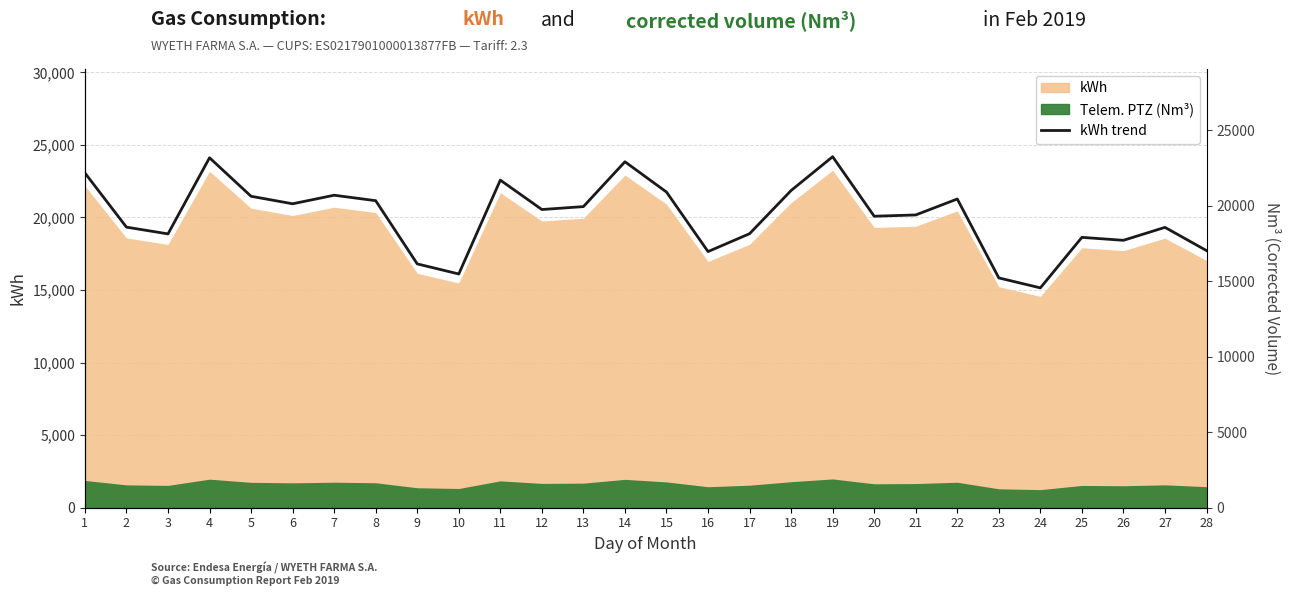

Rank the categories by value from highest to lowest.

19, 4, 14, 1, 11, 18, 15, 7, 5, 22, 8, 6, 13, 12, 21, 20, 2, 27, 17, 3, 25, 26, 28, 16, 9, 10, 23, 24